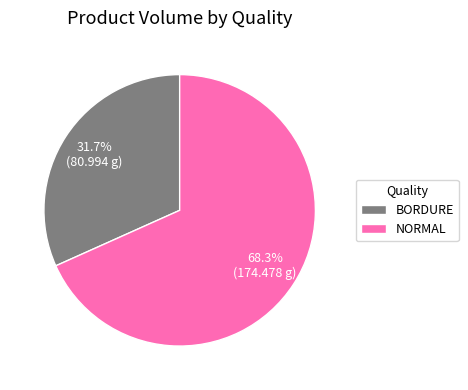

Which slice represents more than half of the pie?

NORMAL